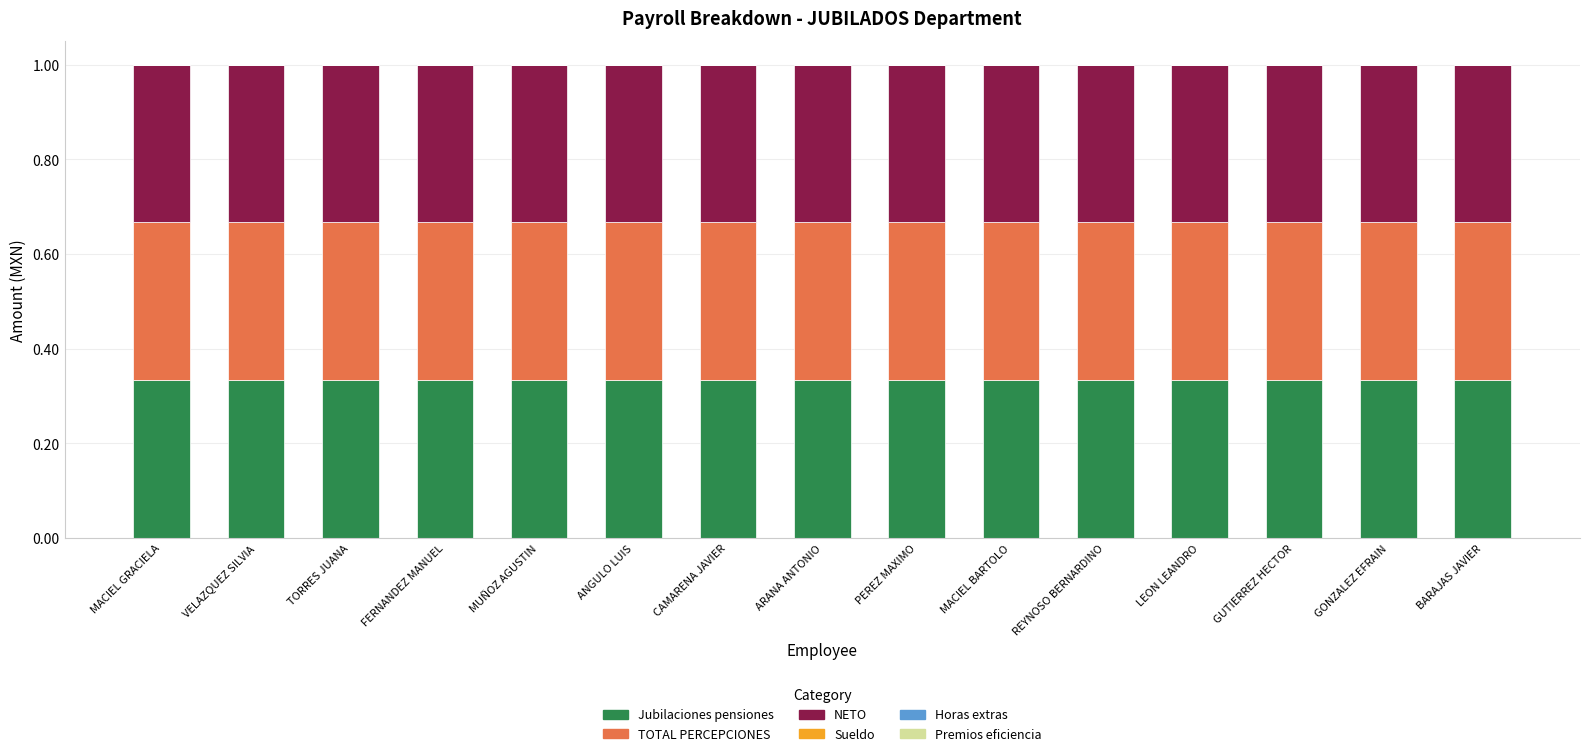

What is the total value across all series at MACIEL BARTOLO?

1.0